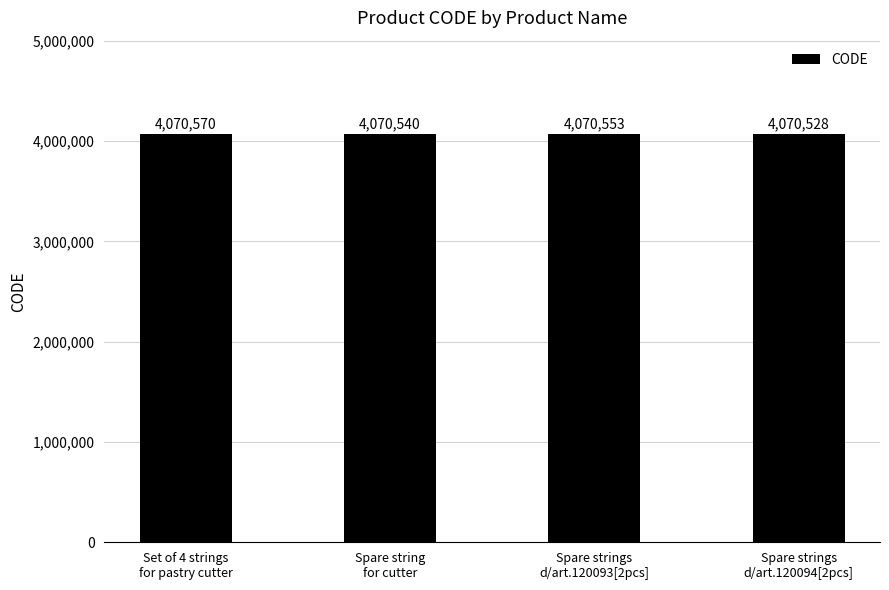

What is the change in value from Spare string
for cutter to Spare strings
d/art.120094[2pcs]?

-12